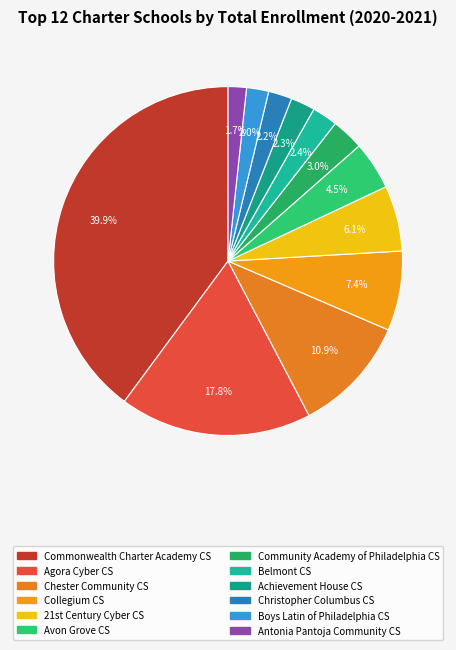

Which category has the biggest portion of the pie?

Commonwealth Charter Academy CS